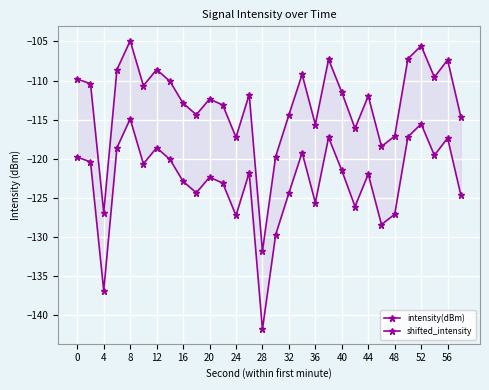

Reading right to left, extract all data points from this chart.

intensity(dBm): -124.6	-117.4	-119.6	-115.6	-117.2	-127.1	-128.4	-122.0	-126.1	-121.5	-117.3	-125.6	-119.2	-124.4	-129.7	-141.8	-121.8	-127.3	-123.1	-122.4	-124.4	-122.9	-120.1	-118.6	-120.7	-114.9	-118.6	-136.9	-120.4	-119.8
shifted_intensity: -114.6	-107.4	-109.6	-105.6	-107.2	-117.1	-118.4	-112.0	-116.1	-111.5	-107.3	-115.6	-109.2	-114.4	-119.7	-131.8	-111.8	-117.3	-113.1	-112.4	-114.4	-112.9	-110.1	-108.6	-110.7	-104.9	-108.6	-126.9	-110.4	-109.8